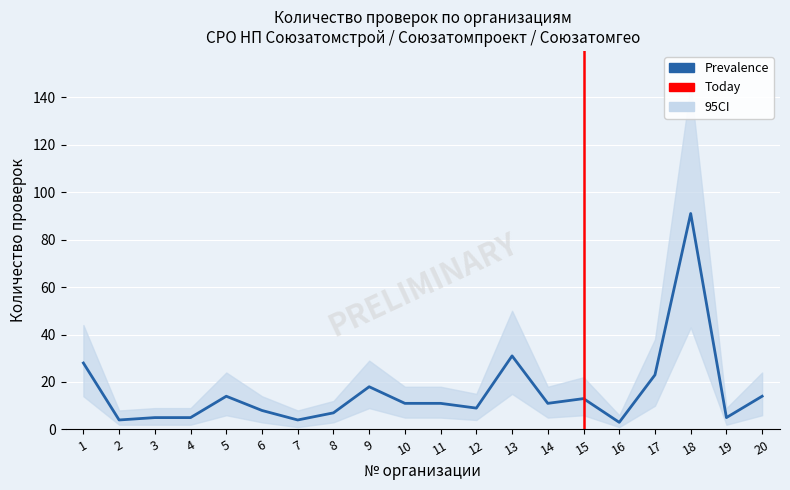

In CI_upper, how many points are lower than both neighbors (excluding endpoints)?

6